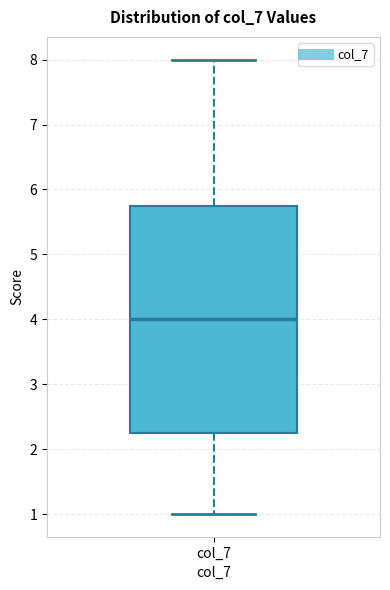

Transcribe this box plot: give where the median line is, the range the box spans, and where the two whiskers end, as read against the y-axis. The values are not printed on the chart, so give them approximately, as read against the axis.

median 4.0, box 2.3 to 5.8, whiskers 1.0 to 8.0